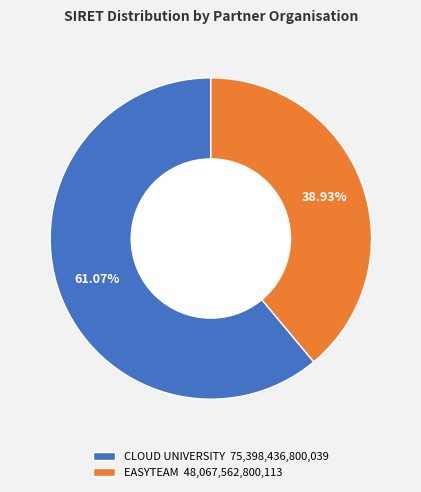

Is the sum of EASYTEAM and CLOUD UNIVERSITY greater than half?

Yes